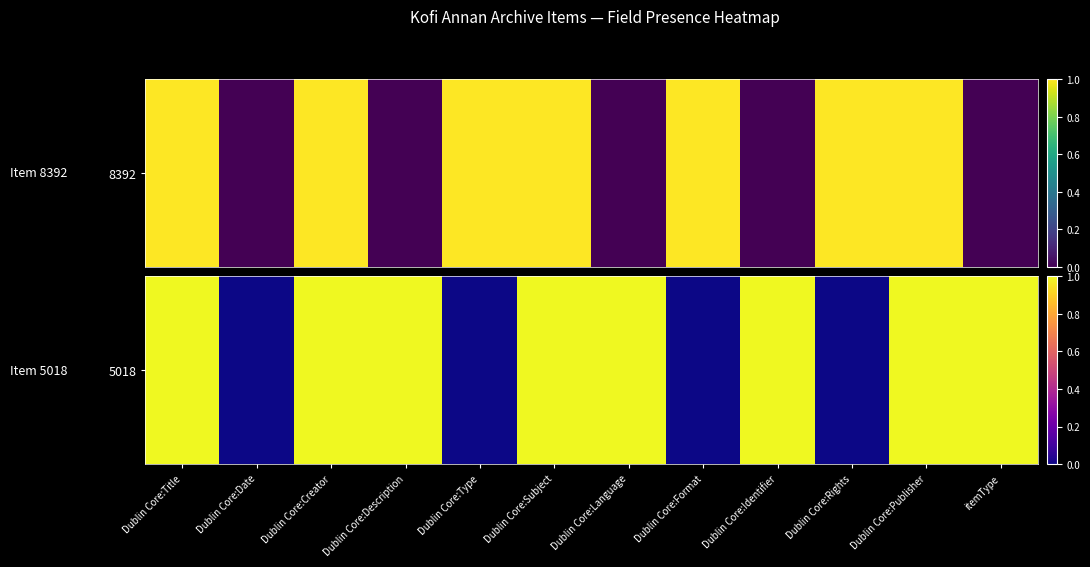

How many values are above zero?

8